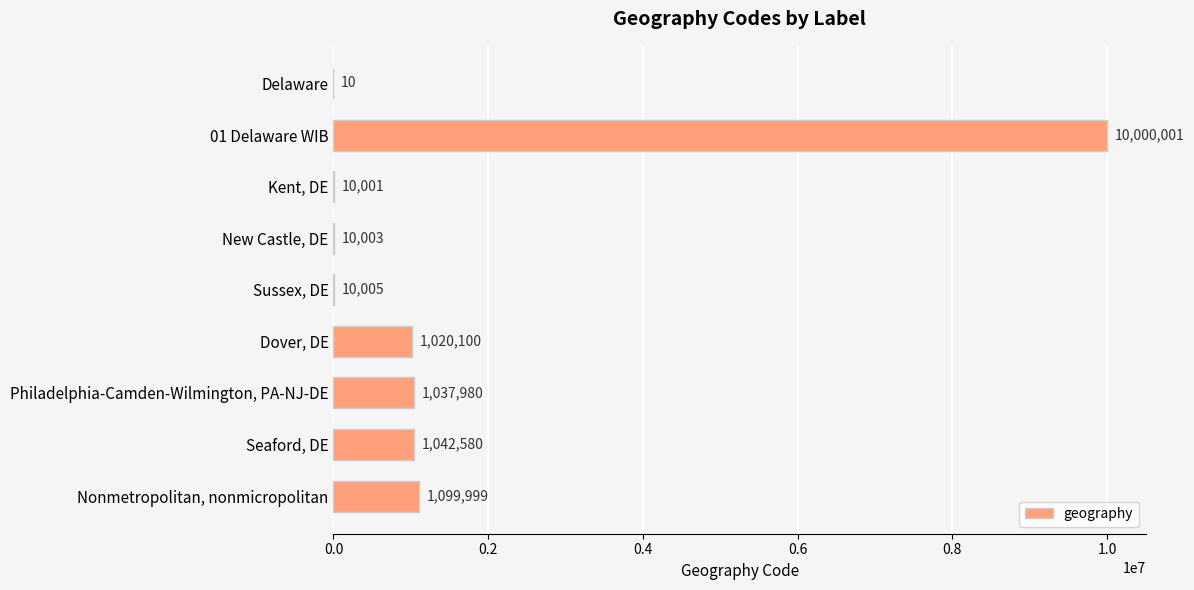

Which has a higher value, Seaford, DE or Delaware?

Seaford, DE